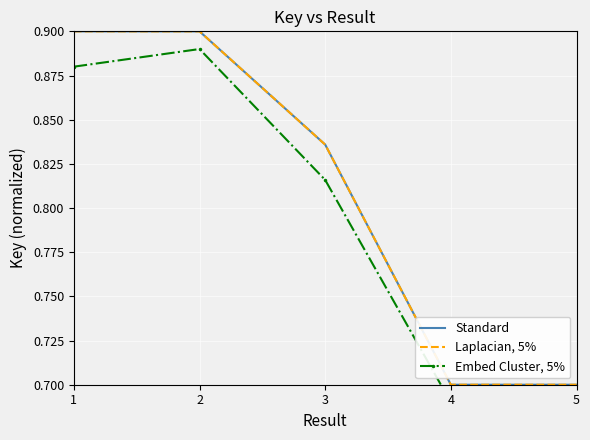

Between 3 and 5, which is larger?

3